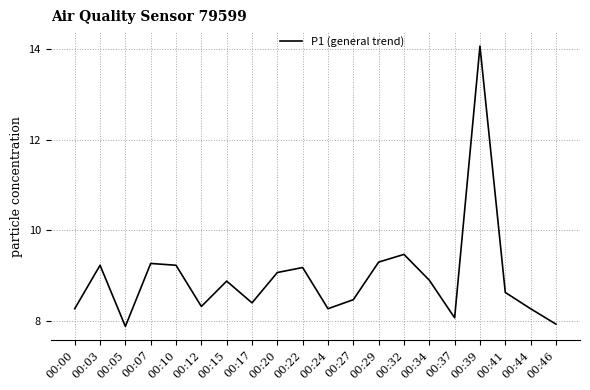

Approximately how many times larger is the value at 00:39 compared to 00:00?

1.7